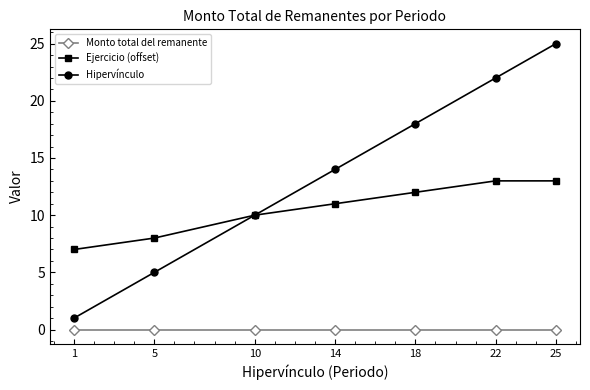

How many Ejercicio (offset) values are between 8 and 13?

6